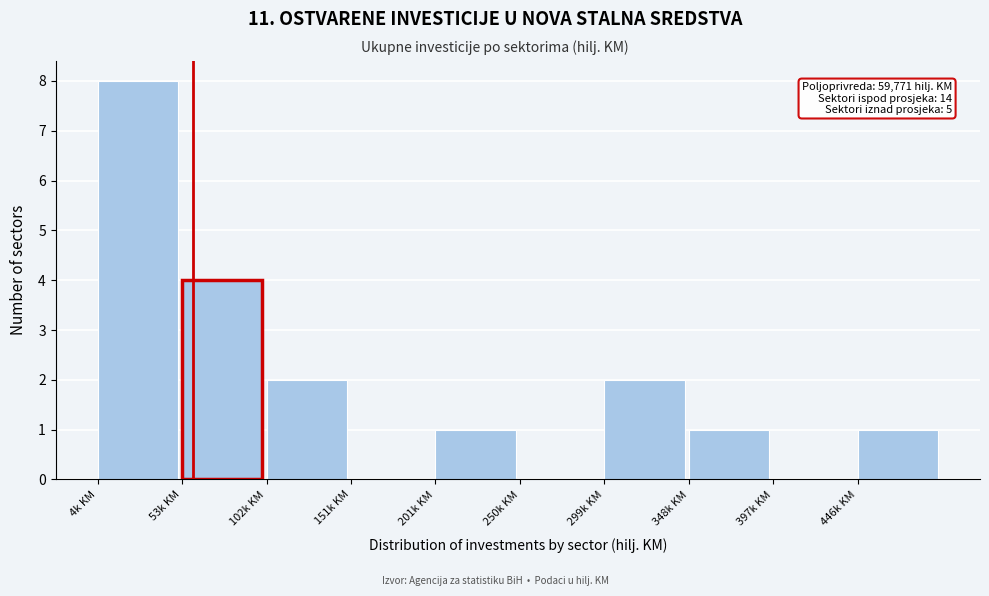

Reading left to right, list all the values displayed in this chart.

4k KM=8	53k KM=4	102k KM=2	151k KM=0	201k KM=1	250k KM=0	299k KM=2	348k KM=1	397k KM=0	446k KM=1